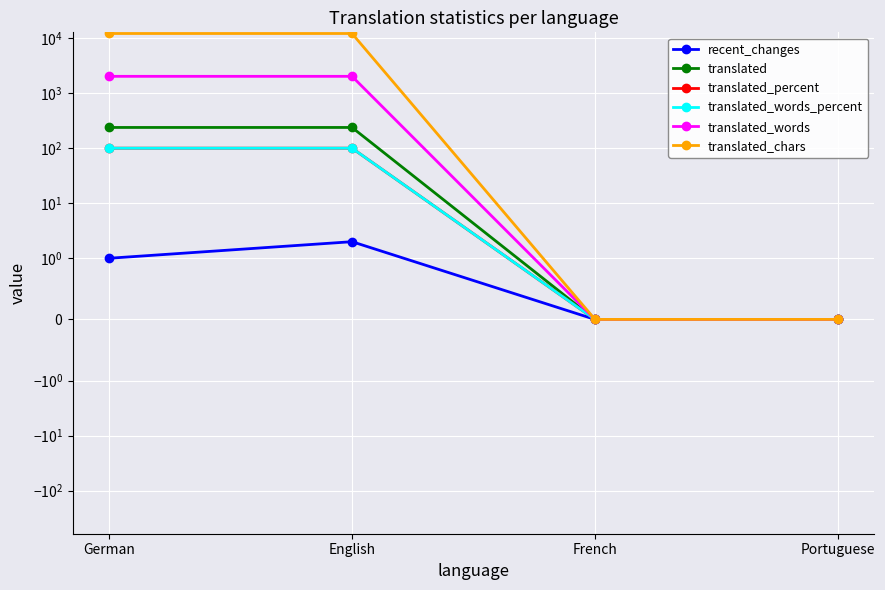

What is the label of the 3rd point from the right?

English